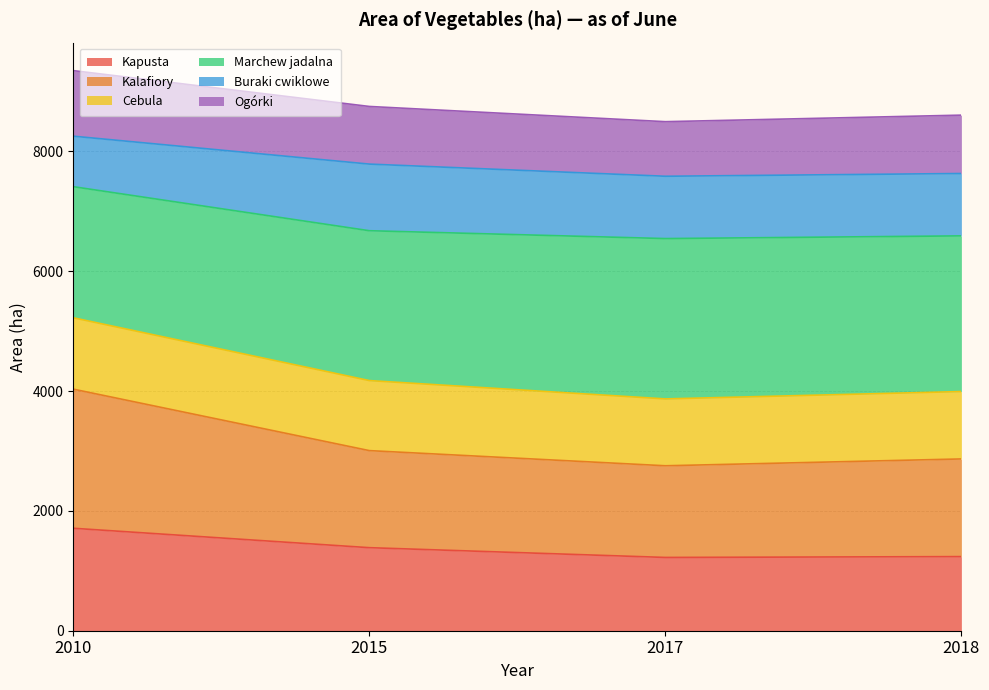

What are all the series names shown in the legend?

Kapusta, Kalafiory, Cebula, Marchew jadalna, Buraki cwiklowe, Ogórki